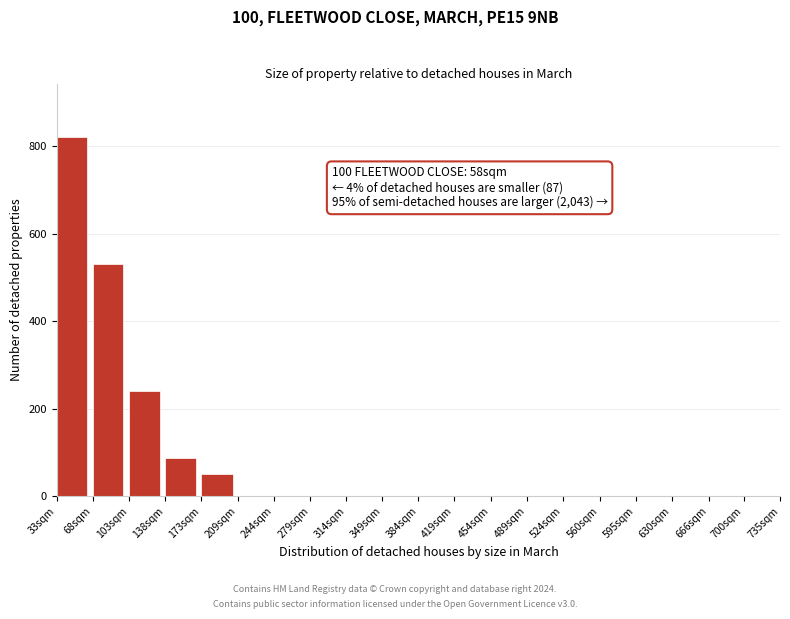

Reading right to left, transcribe all the data shown in this chart.

700sqm=0	666sqm=0	630sqm=0	595sqm=0	560sqm=0	524sqm=0	489sqm=0	454sqm=0	419sqm=0	384sqm=0	349sqm=0	314sqm=0	279sqm=0	244sqm=0	209sqm=0	173sqm=52	138sqm=88	103sqm=240	68sqm=530	33sqm=820